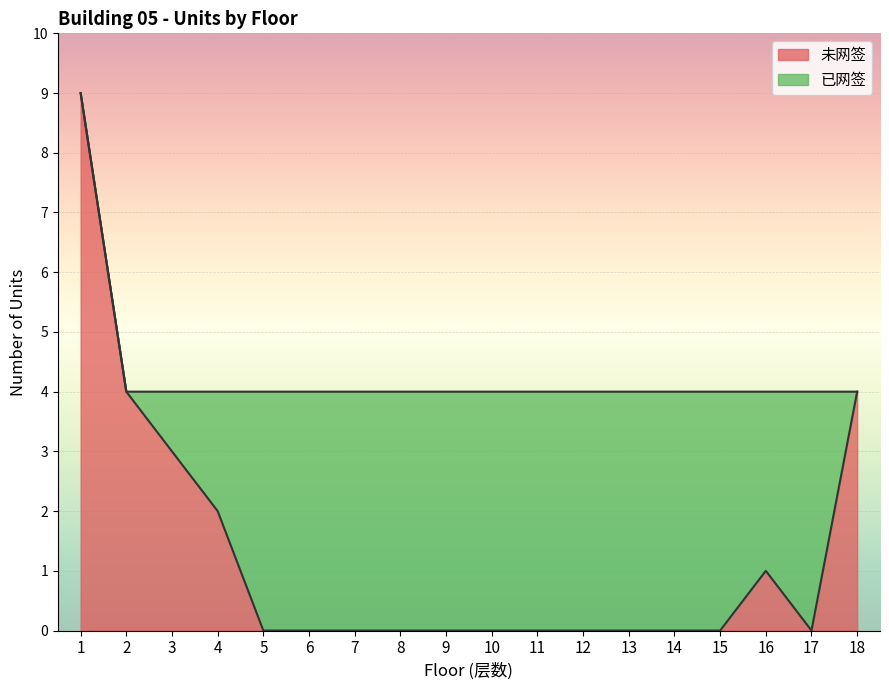

What is the value of the 4th point from the left?

2